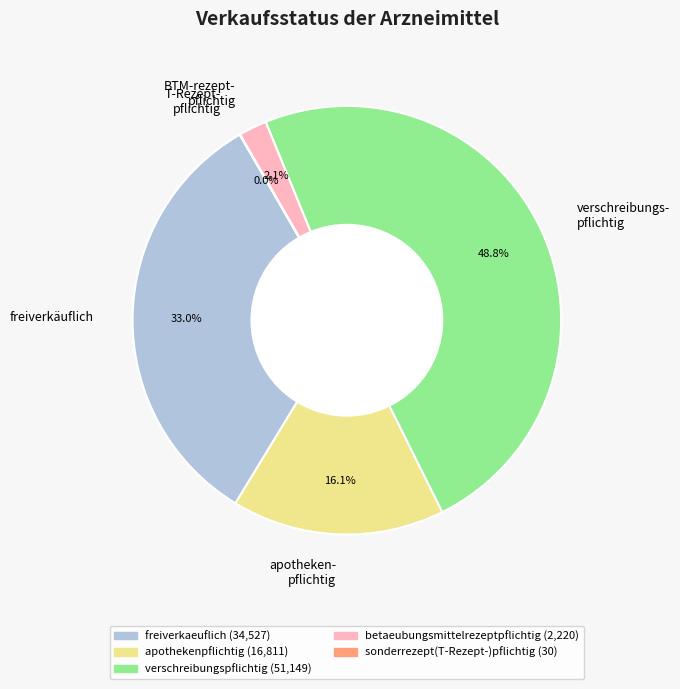

Which slice is the largest?

verschreibungs- pflichtig